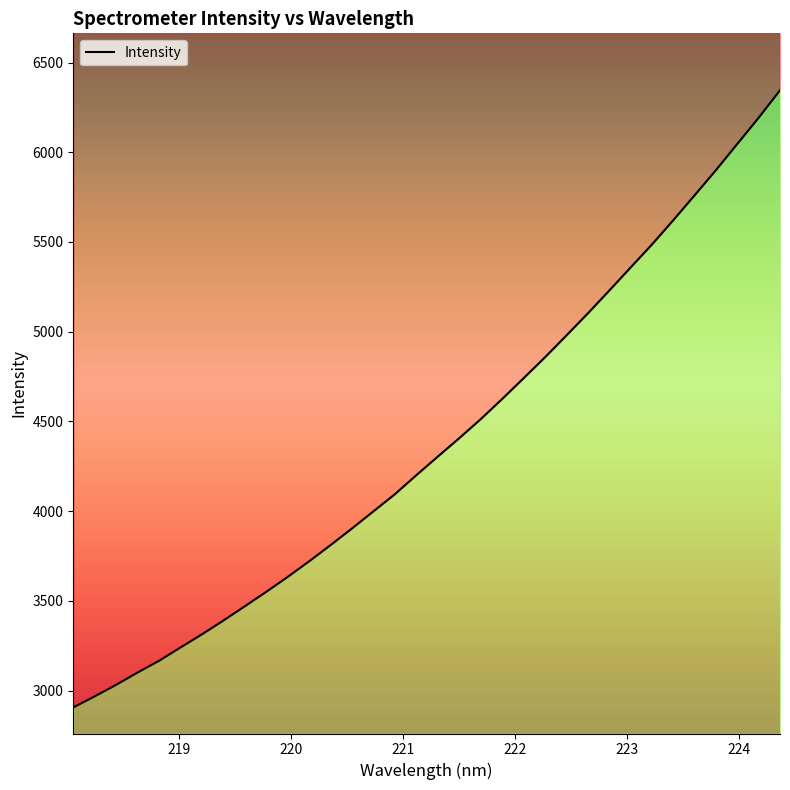

What is the difference between the second highest and second lowest values?

3224.5